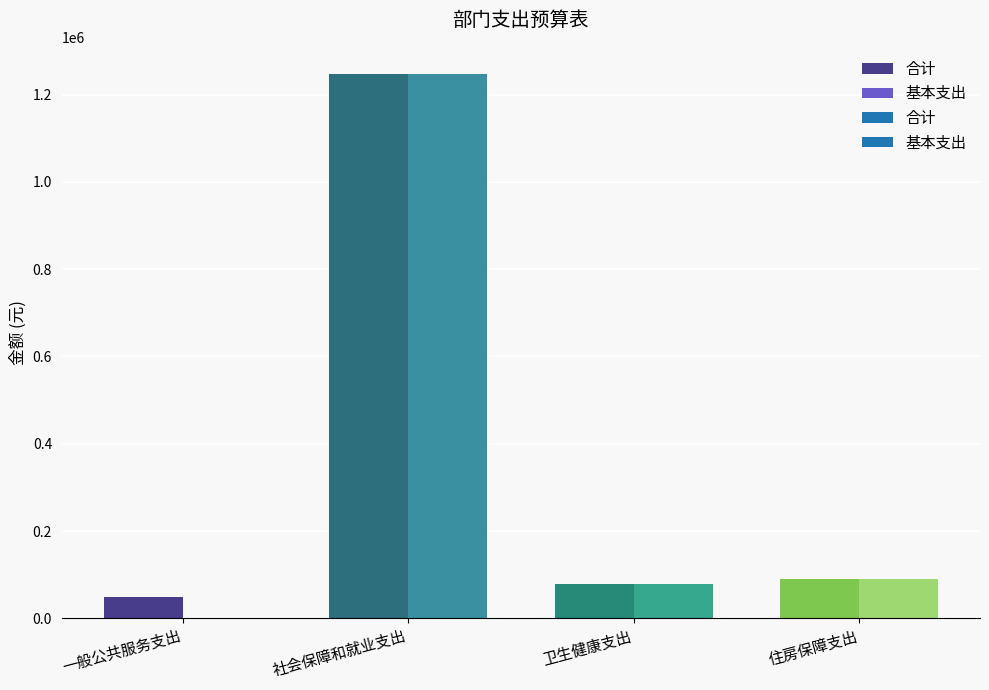

Count the number of data series in this chart.

2